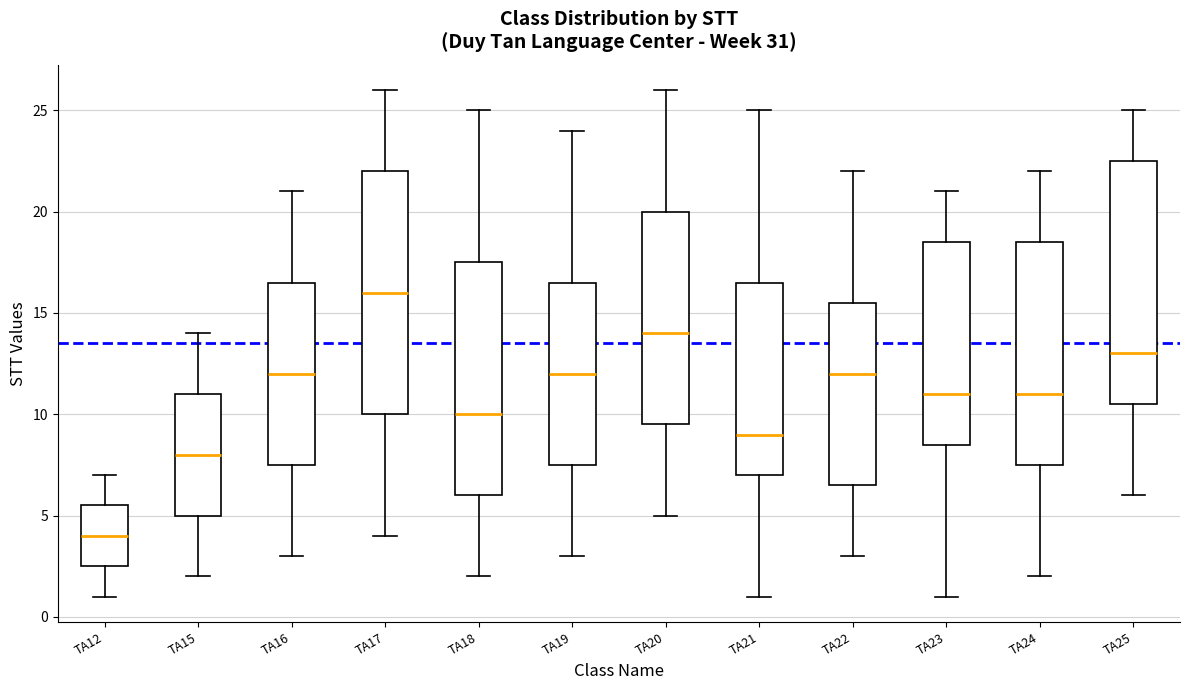

Reading left to right, transcribe this box plot: for each box, give where its median line is, the range the box spans, and where its two whiskers end, as read against the y-axis. The values are not printed on the chart, so give them approximately, as read against the axis.

TA12: median 4.0, box 2.5 to 5.5, whiskers 1.0 to 7.0
TA15: median 8.0, box 5.0 to 11.0, whiskers 2.0 to 14.0
TA16: median 12.0, box 7.5 to 16.5, whiskers 3.0 to 21.0
TA17: median 16.0, box 10.0 to 22.0, whiskers 4.0 to 26.0
TA18: median 10.0, box 6.0 to 17.5, whiskers 2.0 to 25.0
TA19: median 12.0, box 7.5 to 16.5, whiskers 3.0 to 24.0
TA20: median 14.0, box 9.5 to 20.0, whiskers 5.0 to 26.0
TA21: median 9.0, box 7.0 to 16.5, whiskers 1.0 to 25.0
TA22: median 12.0, box 6.5 to 15.5, whiskers 3.0 to 22.0
TA23: median 11.0, box 8.5 to 18.5, whiskers 1.0 to 21.0
TA24: median 11.0, box 7.5 to 18.5, whiskers 2.0 to 22.0
TA25: median 13.0, box 10.5 to 22.5, whiskers 6.0 to 25.0